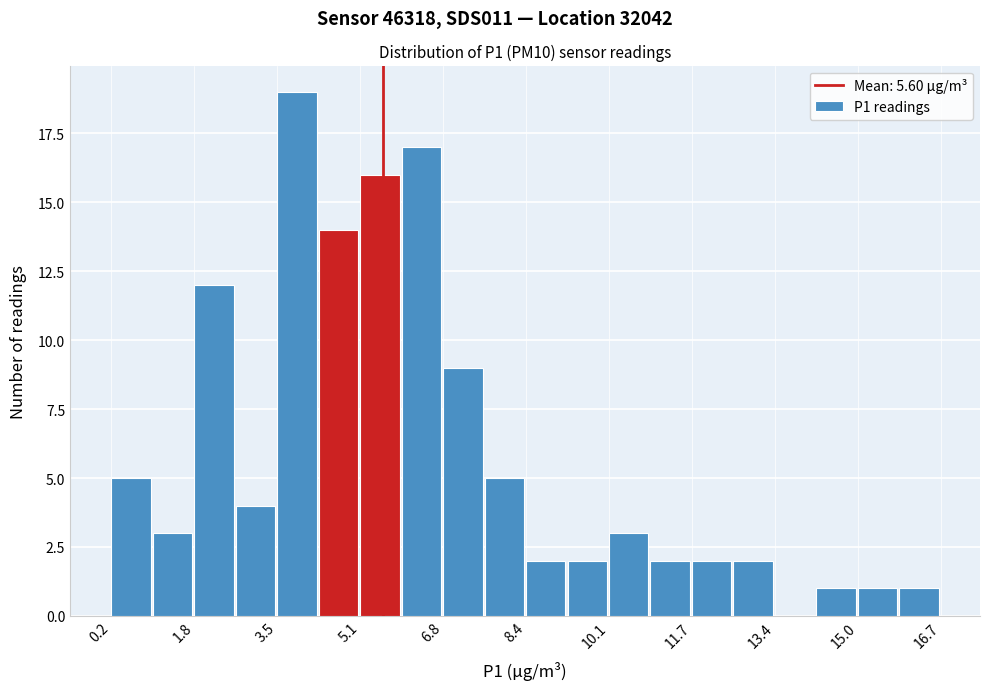

How tall is the bar that spans 5.2 to 6.0 on the x-axis? Neither the bar edges nor the heights are printed on the chart, so give them approximately, as read against the axes.

16